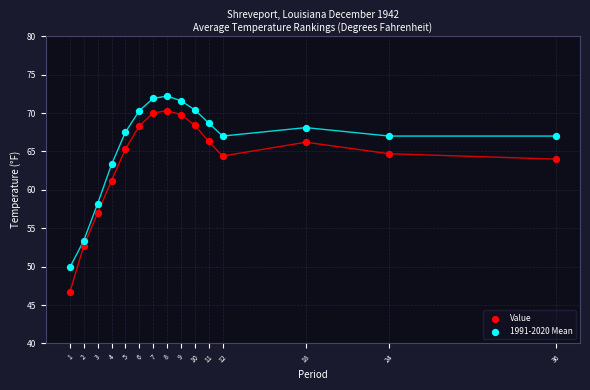

Across all series, what Y value is closest to 59?

58.2